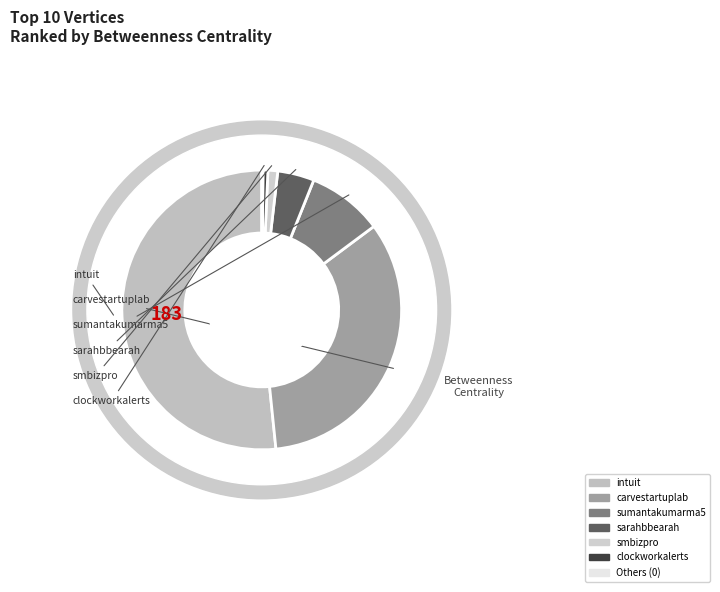

To the nearest percent, what portion does clockworkalerts represent?

1%